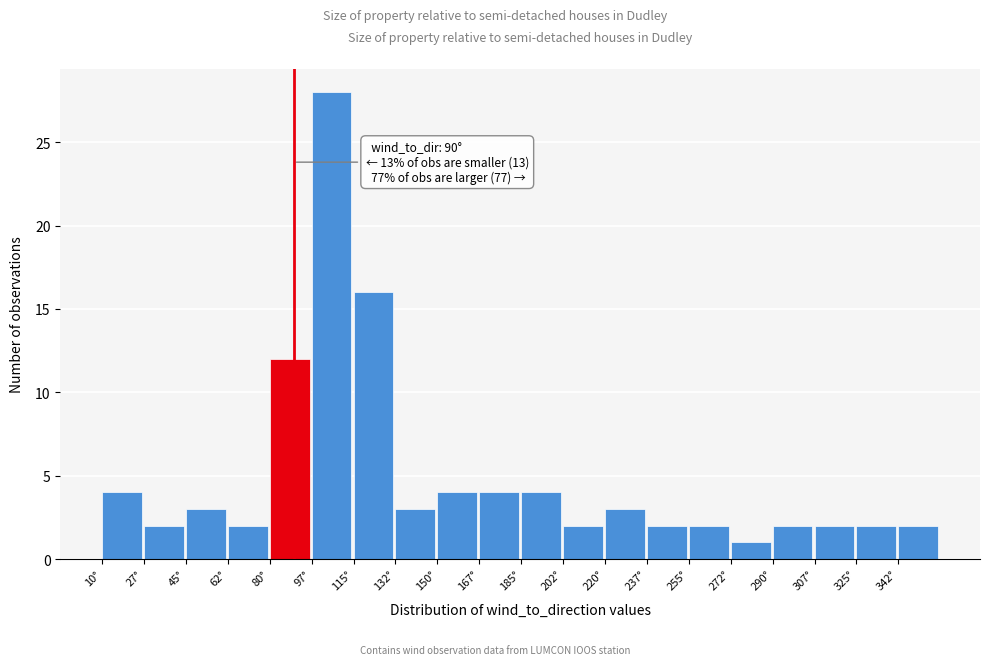

Over which range of the x-axis is the bar tallest?

97.5 to 115.0